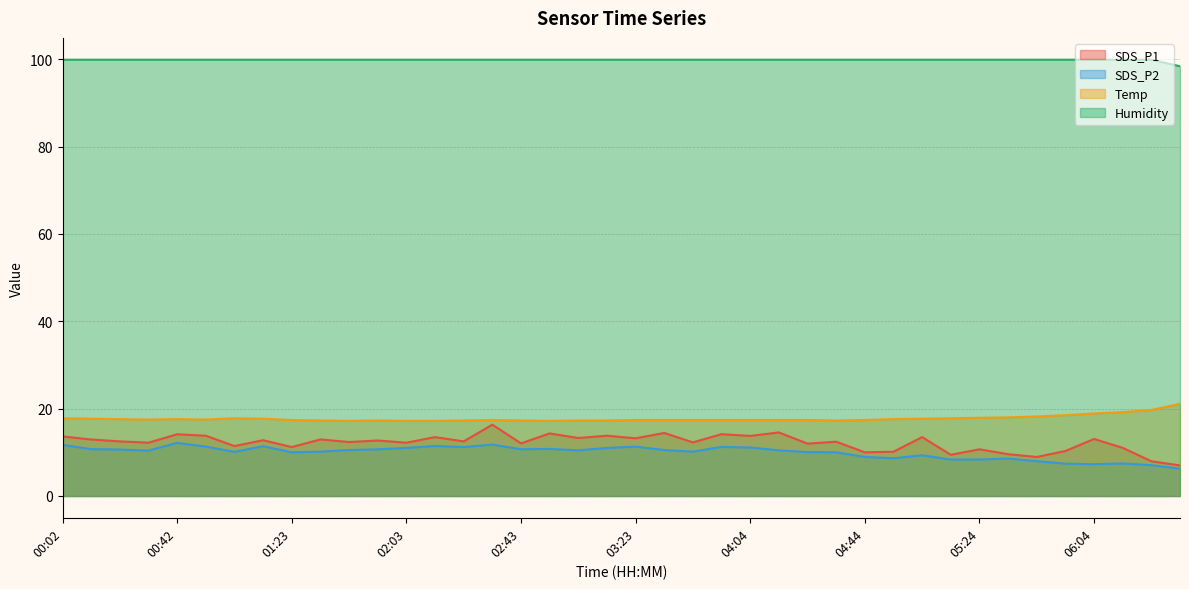

Reading left to right, extract all data points from this chart.

SDS_P1: 00:02=13.6	00:12=12.9	00:22=12.5	00:32=12.2	00:42=14.1	00:52=13.8	01:02=11.4	01:12=12.8	01:23=11.2	01:33=12.9	01:43=12.3	01:53=12.7	02:03=12.2	02:13=13.5	02:23=12.5	02:33=16.3	02:43=12.1	02:53=14.3	03:03=13.3	03:13=13.8	03:23=13.2	03:33=14.4	03:43=12.3	03:54=14.2	04:04=13.8	04:14=14.6	04:24=12.0	04:34=12.4	04:44=10.0	04:54=10.1	05:04=13.5	05:14=9.4	05:24=10.7	05:34=9.6	05:44=8.9	05:54=10.3	06:04=13.1	06:14=11.0	06:24=8.0	06:34=7.0
SDS_P2: 00:02=11.7	00:12=10.7	00:22=10.6	00:32=10.4	00:42=12.2	00:52=11.3	01:02=10.1	01:12=11.4	01:23=10.0	01:33=10.2	01:43=10.5	01:53=10.7	02:03=11.0	02:13=11.4	02:23=11.2	02:33=11.8	02:43=10.7	02:53=10.8	03:03=10.4	03:13=11.0	03:23=11.3	03:33=10.5	03:43=10.2	03:54=11.2	04:04=11.1	04:14=10.4	04:24=10.1	04:34=10.0	04:44=8.9	04:54=8.6	05:04=9.3	05:14=8.3	05:24=8.3	05:34=8.6	05:44=8.0	05:54=7.4	06:04=7.3	06:14=7.5	06:24=7.0	06:34=6.2
Temp: 00:02=17.8	00:12=17.7	00:22=17.6	00:32=17.5	00:42=17.6	00:52=17.5	01:02=17.8	01:12=17.7	01:23=17.4	01:33=17.3	01:43=17.2	01:53=17.3	02:03=17.2	02:13=17.2	02:23=17.3	02:33=17.4	02:43=17.3	02:53=17.2	03:03=17.3	03:13=17.3	03:23=17.4	03:33=17.4	03:43=17.4	03:54=17.4	04:04=17.4	04:14=17.4	04:24=17.4	04:34=17.3	04:44=17.4	04:54=17.6	05:04=17.7	05:14=17.8	05:24=17.9	05:34=18.0	05:44=18.2	05:54=18.5	06:04=18.9	06:14=19.2	06:24=19.7	06:34=21.1
Humidity: 00:02=99.9	00:12=99.9	00:22=99.9	00:32=99.9	00:42=99.9	00:52=99.9	01:02=99.9	01:12=99.9	01:23=99.9	01:33=99.9	01:43=99.9	01:53=99.9	02:03=99.9	02:13=99.9	02:23=99.9	02:33=99.9	02:43=99.9	02:53=99.9	03:03=99.9	03:13=99.9	03:23=99.9	03:33=99.9	03:43=99.9	03:54=99.9	04:04=99.9	04:14=99.9	04:24=99.9	04:34=99.9	04:44=99.9	04:54=99.9	05:04=99.9	05:14=99.9	05:24=99.9	05:34=99.9	05:44=99.9	05:54=99.9	06:04=99.9	06:14=99.9	06:24=99.9	06:34=98.4